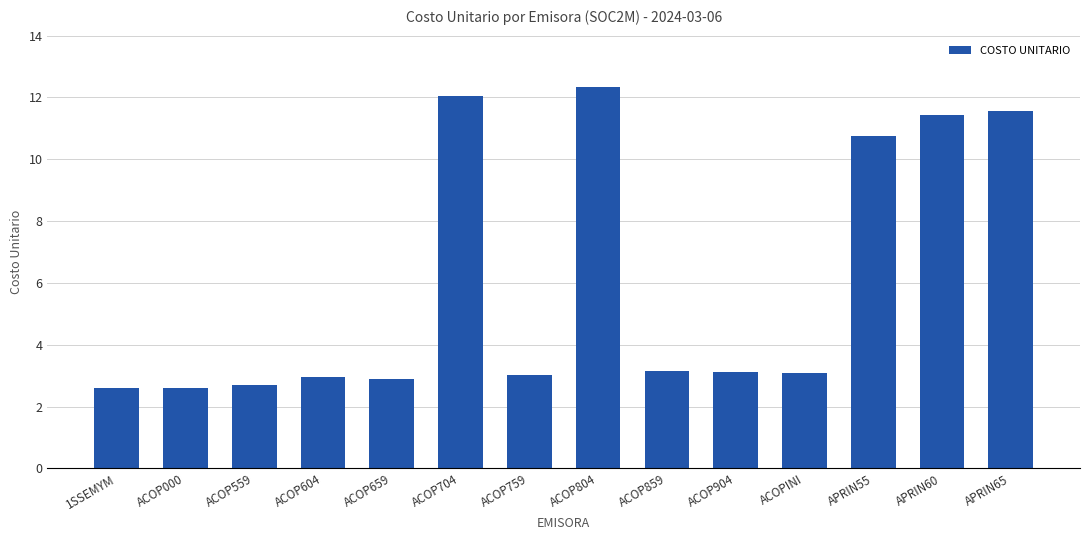

What is the sum of the values at ACOP704 and APRIN60?

23.5